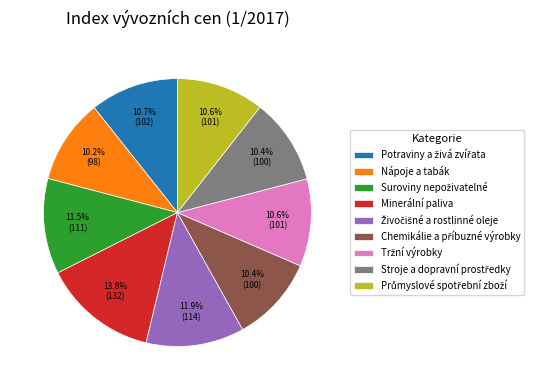

Is there any slice that represents more than half of the pie?

No